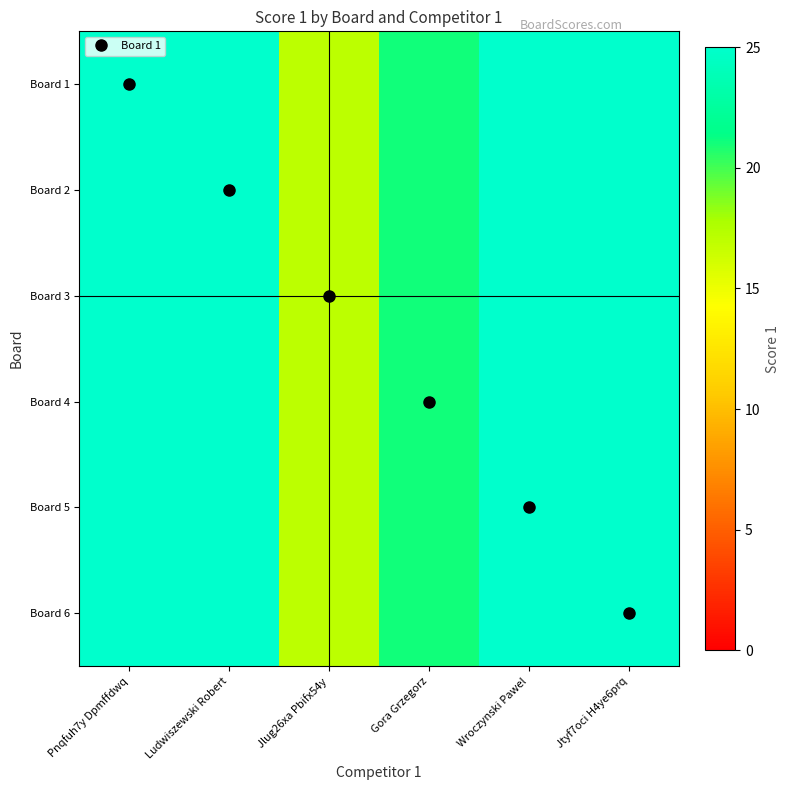

Reading right to left, extract all data points from this chart.

Board 1: Jtyf7oci H4ye6prq=25	Wroczynski Pawel=25	Gora Grzegorz=21	Jlug26xa Pbifx54y=17	Ludwiszewski Robert=25	Pnqfuh7y Dpmffdwq=25
Board 2: Jtyf7oci H4ye6prq=25	Wroczynski Pawel=25	Gora Grzegorz=21	Jlug26xa Pbifx54y=17	Ludwiszewski Robert=25	Pnqfuh7y Dpmffdwq=25
Board 3: Jtyf7oci H4ye6prq=25	Wroczynski Pawel=25	Gora Grzegorz=21	Jlug26xa Pbifx54y=17	Ludwiszewski Robert=25	Pnqfuh7y Dpmffdwq=25
Board 4: Jtyf7oci H4ye6prq=25	Wroczynski Pawel=25	Gora Grzegorz=21	Jlug26xa Pbifx54y=17	Ludwiszewski Robert=25	Pnqfuh7y Dpmffdwq=25
Board 5: Jtyf7oci H4ye6prq=25	Wroczynski Pawel=25	Gora Grzegorz=21	Jlug26xa Pbifx54y=17	Ludwiszewski Robert=25	Pnqfuh7y Dpmffdwq=25
Board 6: Jtyf7oci H4ye6prq=25	Wroczynski Pawel=25	Gora Grzegorz=21	Jlug26xa Pbifx54y=17	Ludwiszewski Robert=25	Pnqfuh7y Dpmffdwq=25